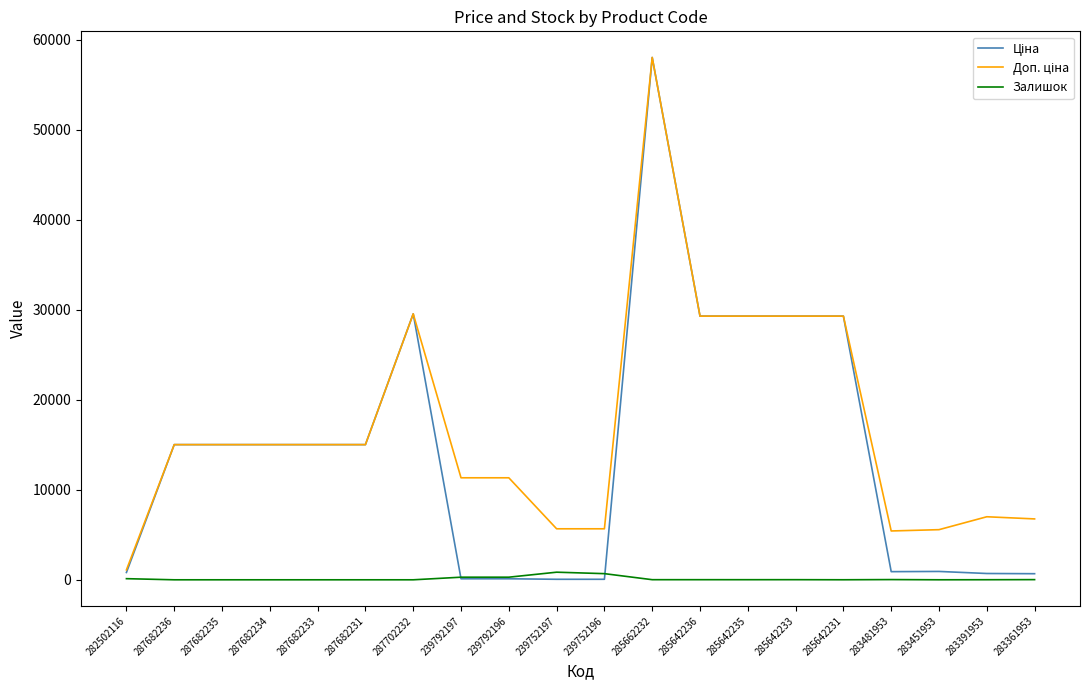

At which label does Залишок first exceed 12?

282502116